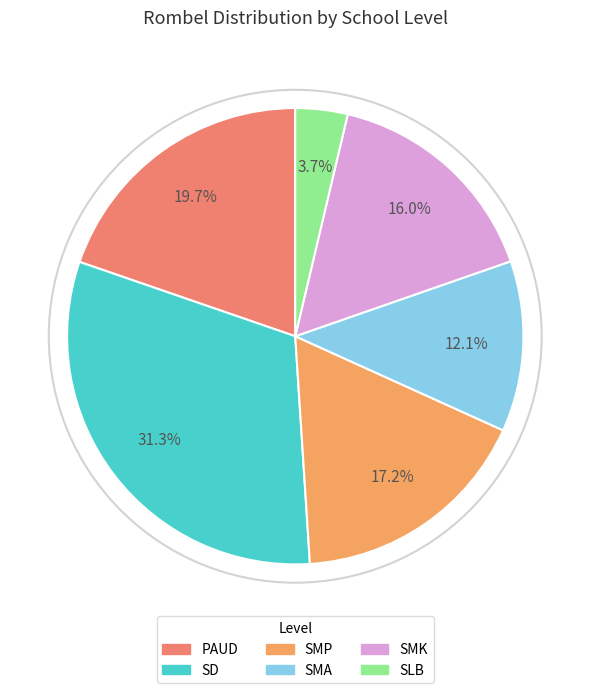

To the nearest percent, what is the average slice percentage?

17%